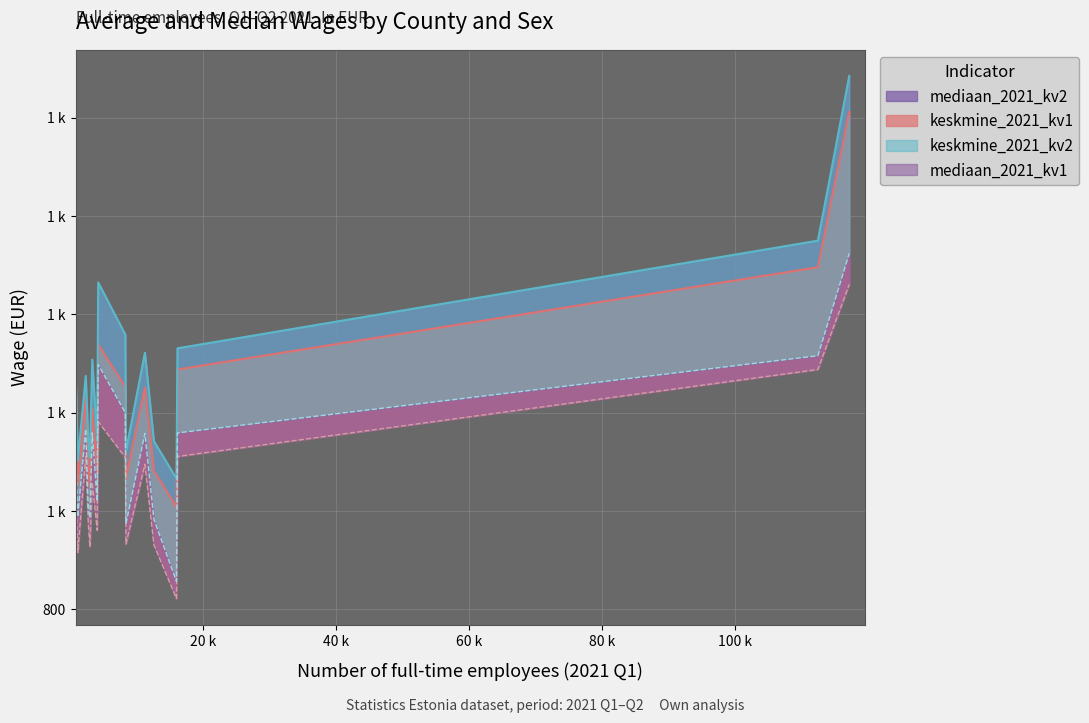

What is the label of the 1st point from the right?

Pärnu N